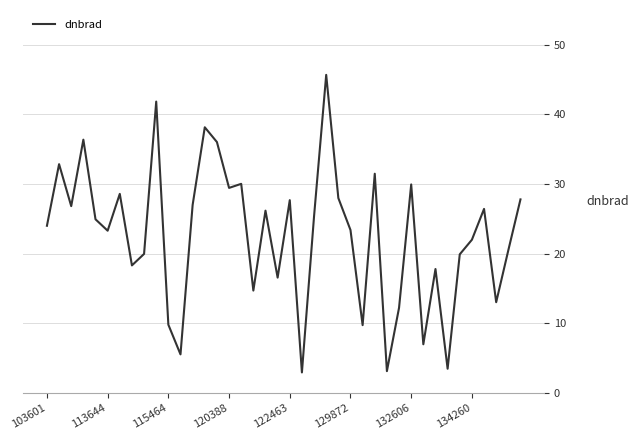

What is the difference between the maximum and minimum values?

42.7